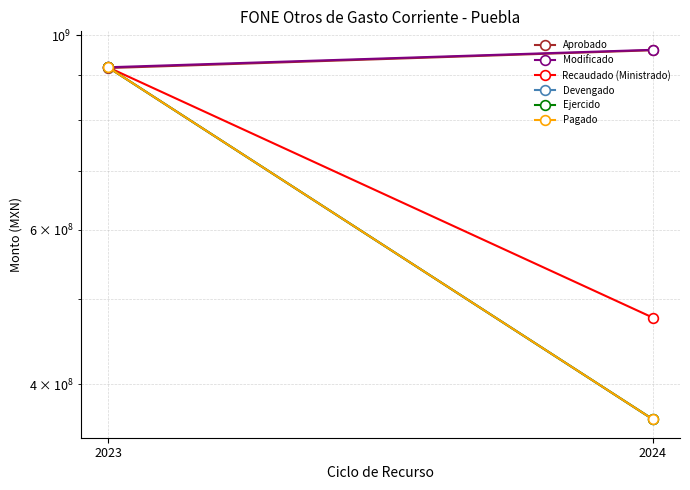

Read the Modificado value at 2024.

961943903.6